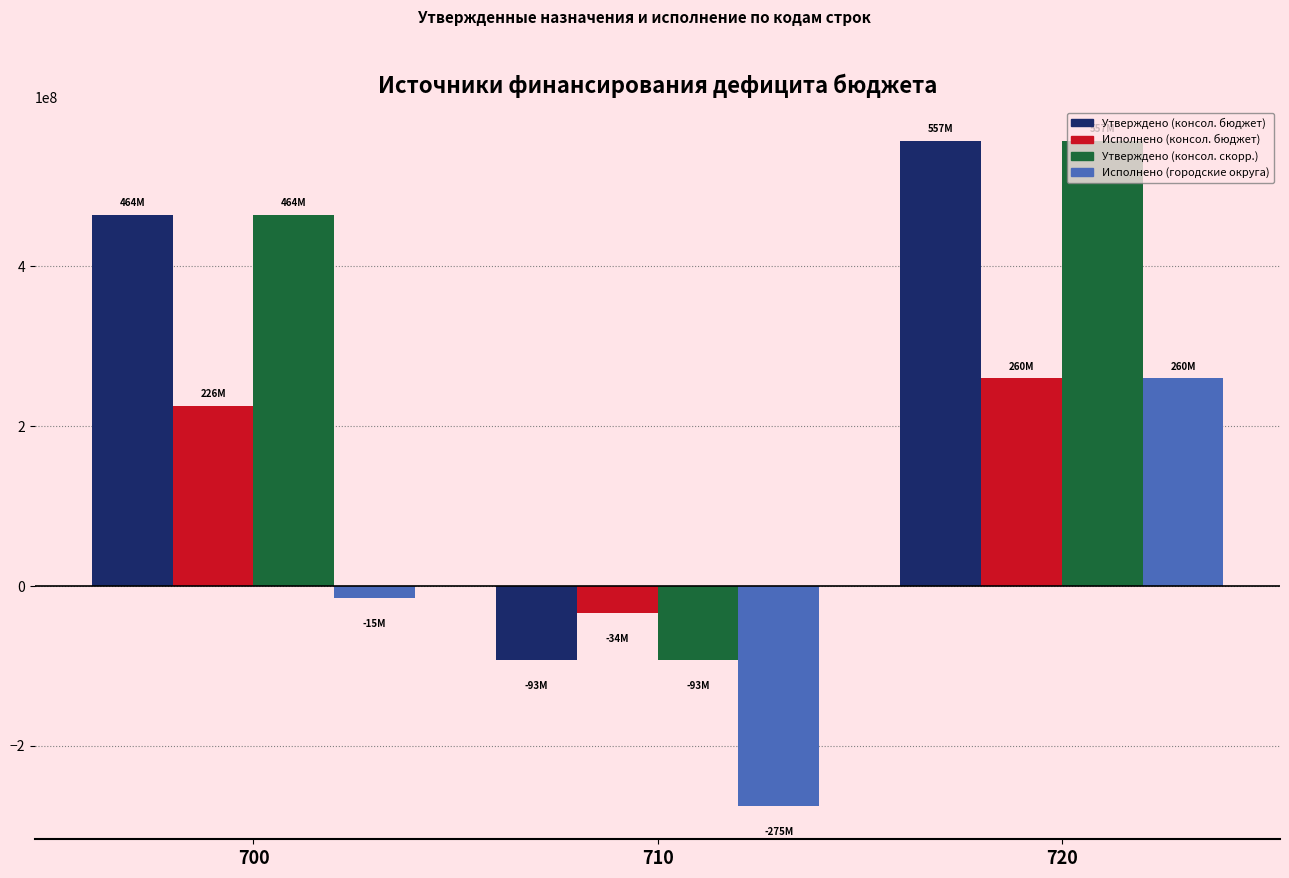

What is the sum of all Утверждено (консол. скорр.) values?

928593405.2